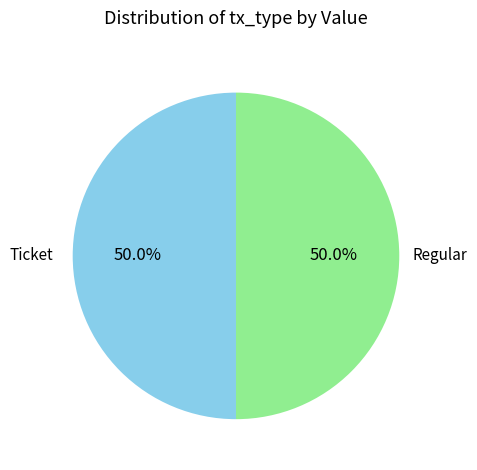

How many segments does this pie chart have?

2